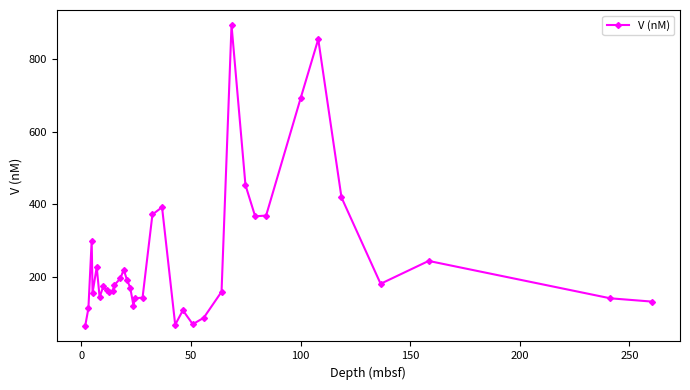

True or false: there are more than 0 points higher than both neighbors.

True